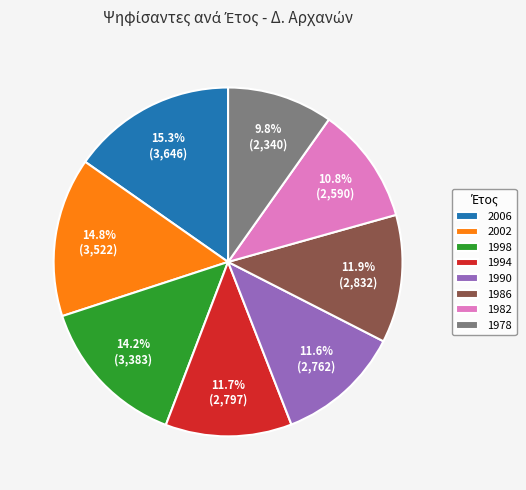

How many slices are in this pie chart?

8